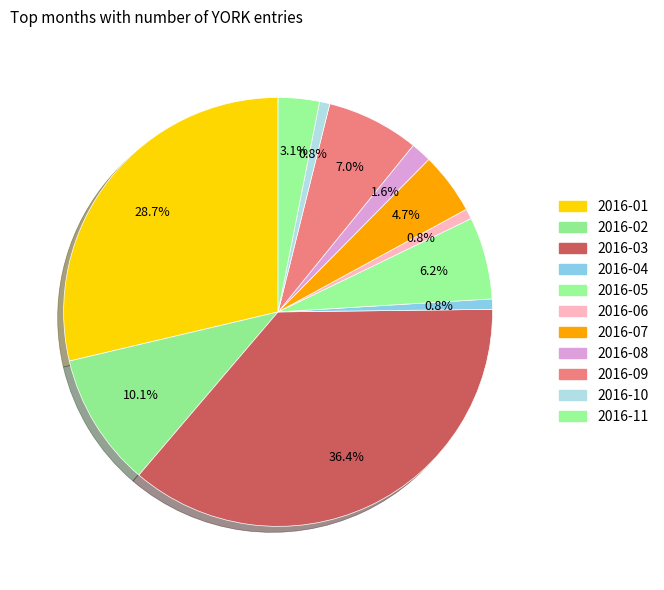

How many segments does this pie chart have?

11